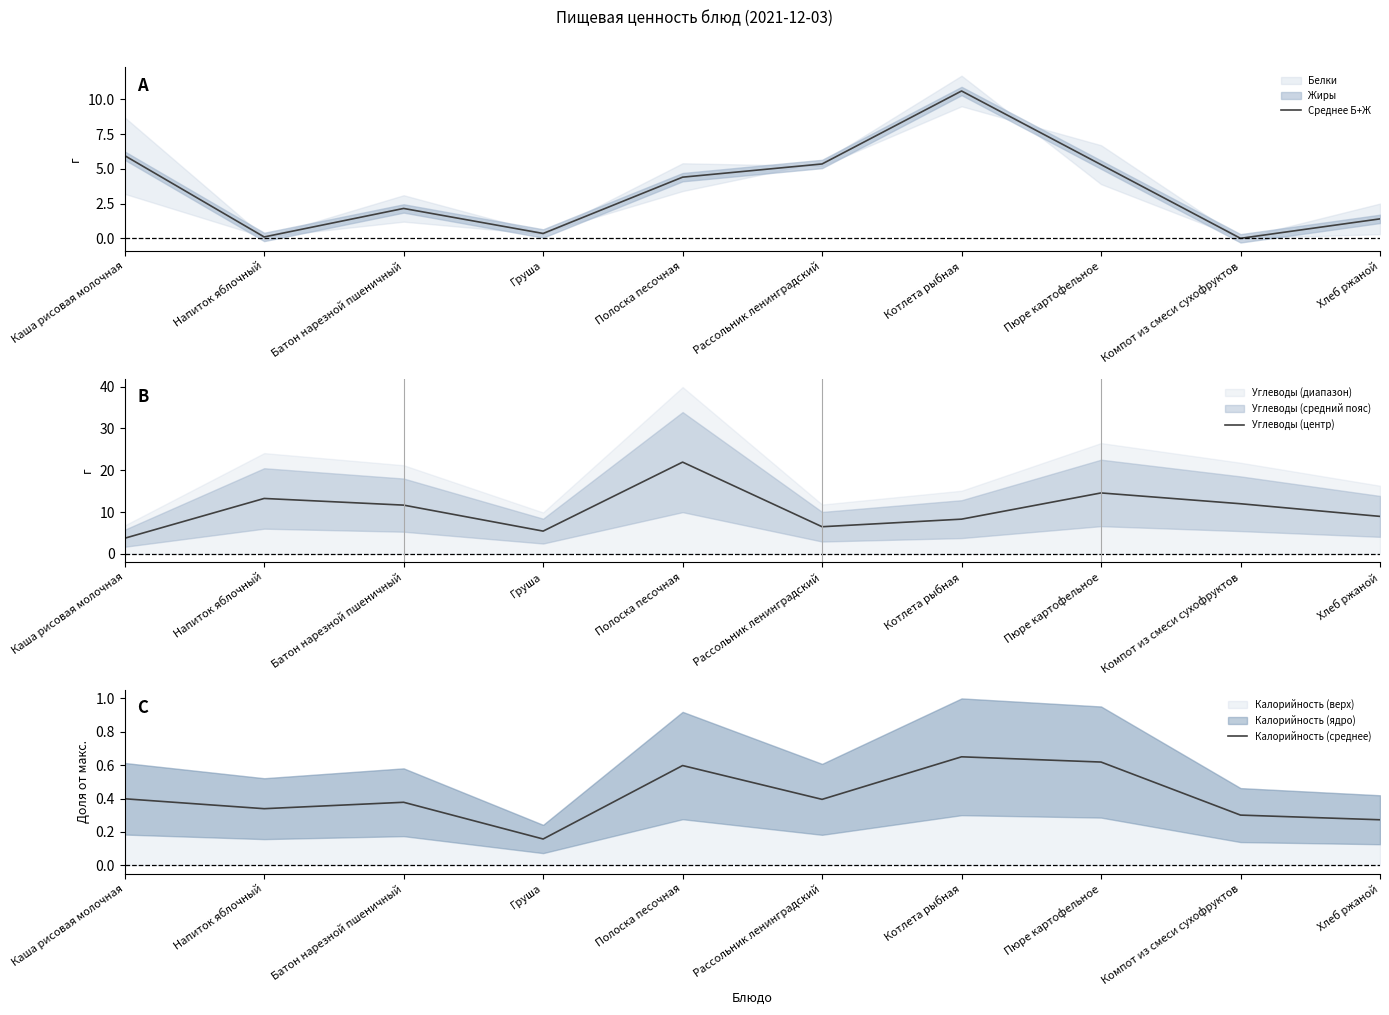

What is the sum of all Калорийность (среднее) values?

4.1